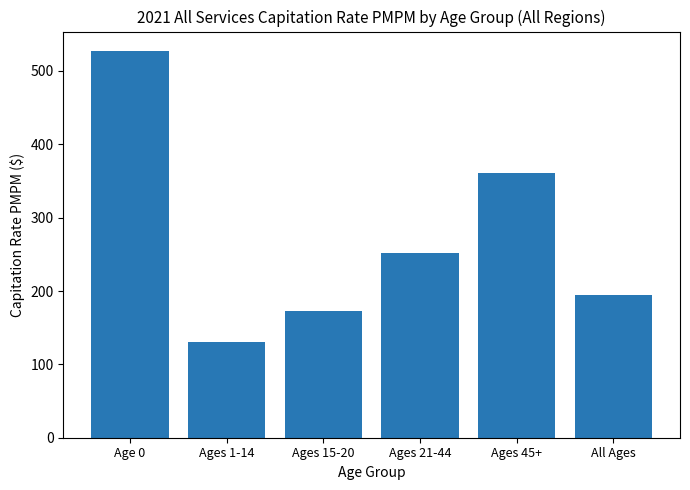

What is the label of the 3rd bar from the right?

Ages 21-44